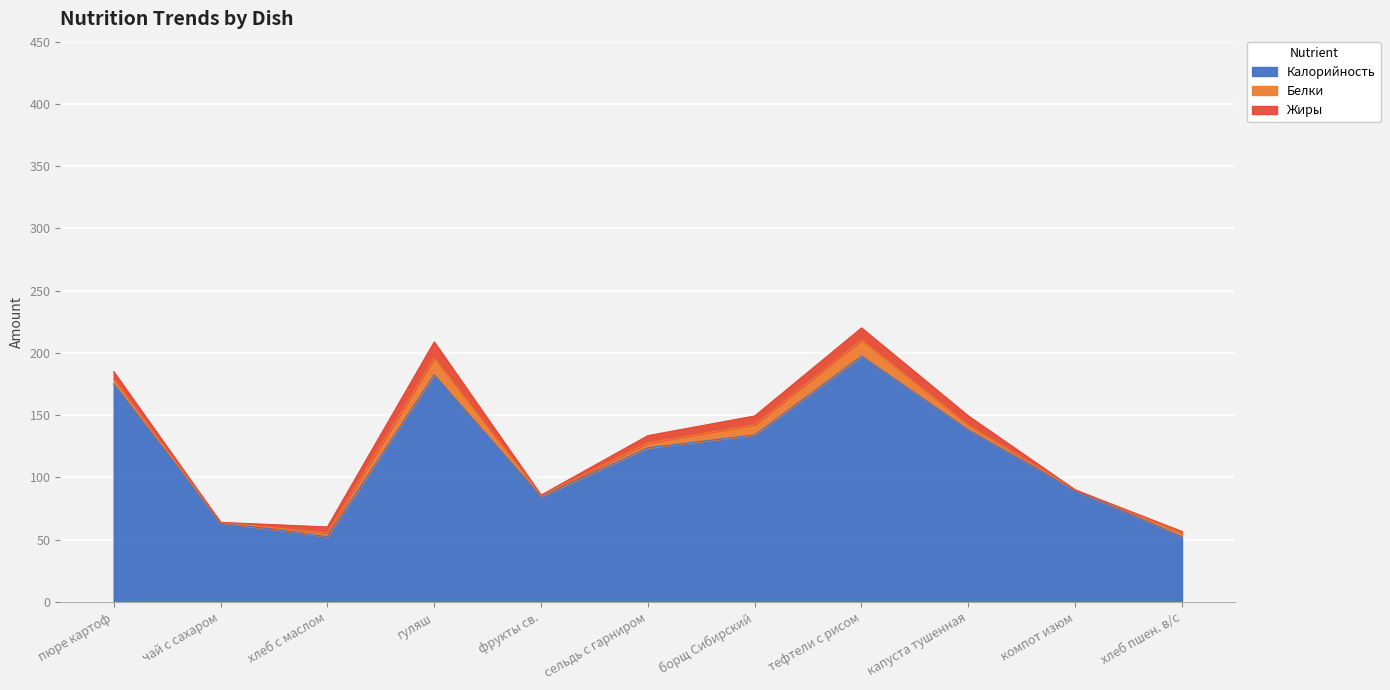

Is it true that Калорийность equals 197.5 at тефтели с рисом?

True